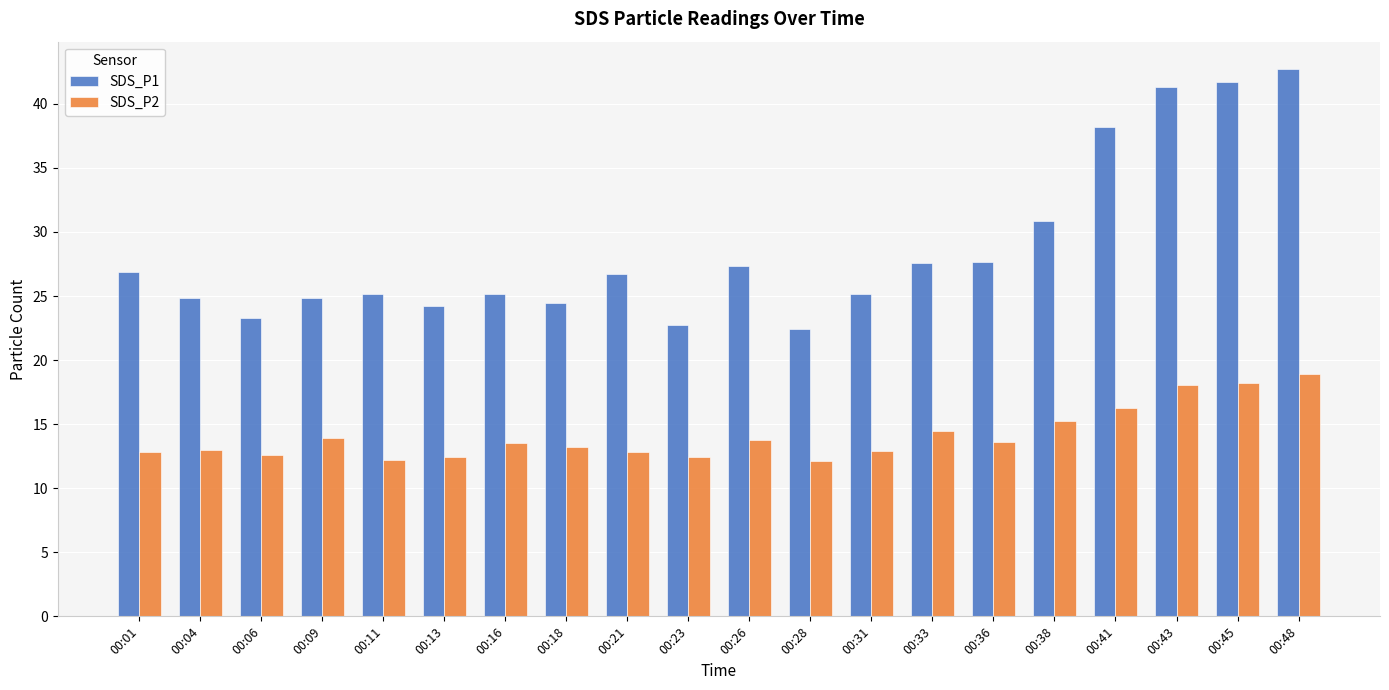

Which label corresponds to the largest value in the chart?

00:48